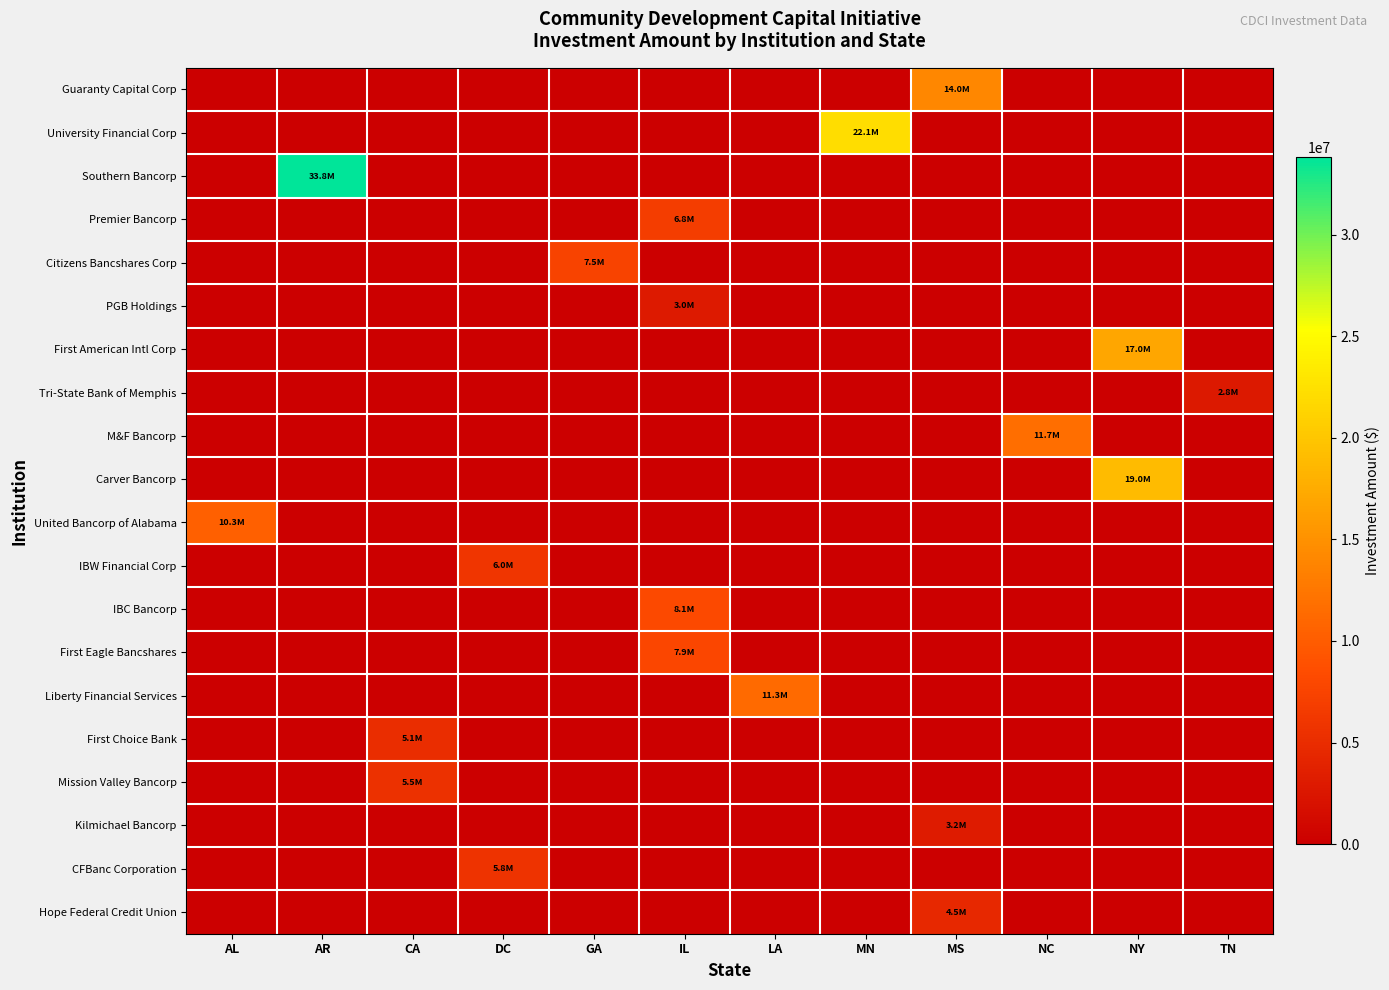

Reading left to right, extract all data points from this chart.

Guaranty Capital Corp: AL=0	AR=0	CA=0	DC=0	GA=0	IL=0	LA=0	MN=0	MS=14000000	NC=0	NY=0	TN=0
University Financial Corp: AL=0	AR=0	CA=0	DC=0	GA=0	IL=0	LA=0	MN=22115000	MS=0	NC=0	NY=0	TN=0
Southern Bancorp: AL=0	AR=33800000	CA=0	DC=0	GA=0	IL=0	LA=0	MN=0	MS=0	NC=0	NY=0	TN=0
Premier Bancorp: AL=0	AR=0	CA=0	DC=0	GA=0	IL=6784000	LA=0	MN=0	MS=0	NC=0	NY=0	TN=0
Citizens Bancshares Corp: AL=0	AR=0	CA=0	DC=0	GA=7462000	IL=0	LA=0	MN=0	MS=0	NC=0	NY=0	TN=0
PGB Holdings: AL=0	AR=0	CA=0	DC=0	GA=0	IL=3000000	LA=0	MN=0	MS=0	NC=0	NY=0	TN=0
First American Intl Corp: AL=0	AR=0	CA=0	DC=0	GA=0	IL=0	LA=0	MN=0	MS=0	NC=0	NY=17000000	TN=0
Tri-State Bank of Memphis: AL=0	AR=0	CA=0	DC=0	GA=0	IL=0	LA=0	MN=0	MS=0	NC=0	NY=0	TN=2795000
M&F Bancorp: AL=0	AR=0	CA=0	DC=0	GA=0	IL=0	LA=0	MN=0	MS=0	NC=11735000	NY=0	TN=0
Carver Bancorp: AL=0	AR=0	CA=0	DC=0	GA=0	IL=0	LA=0	MN=0	MS=0	NC=0	NY=18980000	TN=0
United Bancorp of Alabama: AL=10300000	AR=0	CA=0	DC=0	GA=0	IL=0	LA=0	MN=0	MS=0	NC=0	NY=0	TN=0
IBW Financial Corp: AL=0	AR=0	CA=0	DC=6000000	GA=0	IL=0	LA=0	MN=0	MS=0	NC=0	NY=0	TN=0
IBC Bancorp: AL=0	AR=0	CA=0	DC=0	GA=0	IL=8086000	LA=0	MN=0	MS=0	NC=0	NY=0	TN=0
First Eagle Bancshares: AL=0	AR=0	CA=0	DC=0	GA=0	IL=7875000	LA=0	MN=0	MS=0	NC=0	NY=0	TN=0
Liberty Financial Services: AL=0	AR=0	CA=0	DC=0	GA=0	IL=0	LA=11334000	MN=0	MS=0	NC=0	NY=0	TN=0
First Choice Bank: AL=0	AR=0	CA=5146000	DC=0	GA=0	IL=0	LA=0	MN=0	MS=0	NC=0	NY=0	TN=0
Mission Valley Bancorp: AL=0	AR=0	CA=5500000	DC=0	GA=0	IL=0	LA=0	MN=0	MS=0	NC=0	NY=0	TN=0
Kilmichael Bancorp: AL=0	AR=0	CA=0	DC=0	GA=0	IL=0	LA=0	MN=0	MS=3154000	NC=0	NY=0	TN=0
CFBanc Corporation: AL=0	AR=0	CA=0	DC=5781000	GA=0	IL=0	LA=0	MN=0	MS=0	NC=0	NY=0	TN=0
Hope Federal Credit Union: AL=0	AR=0	CA=0	DC=0	GA=0	IL=0	LA=0	MN=0	MS=4520000	NC=0	NY=0	TN=0